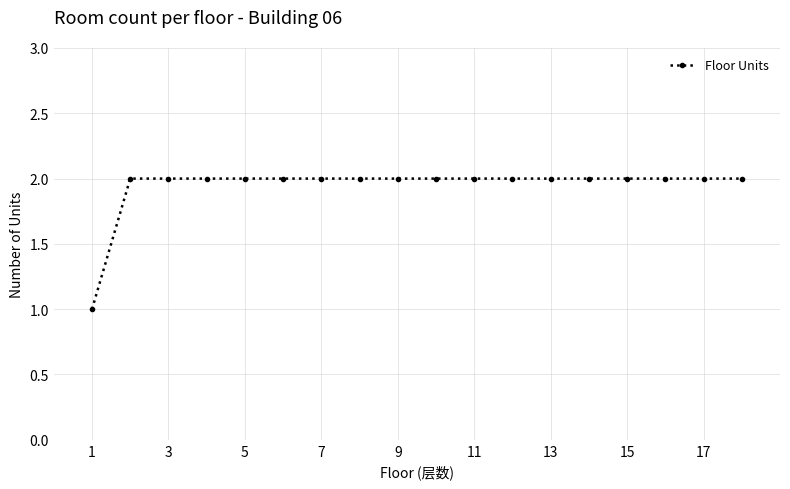

What is the value of the 5th point from the left?

2